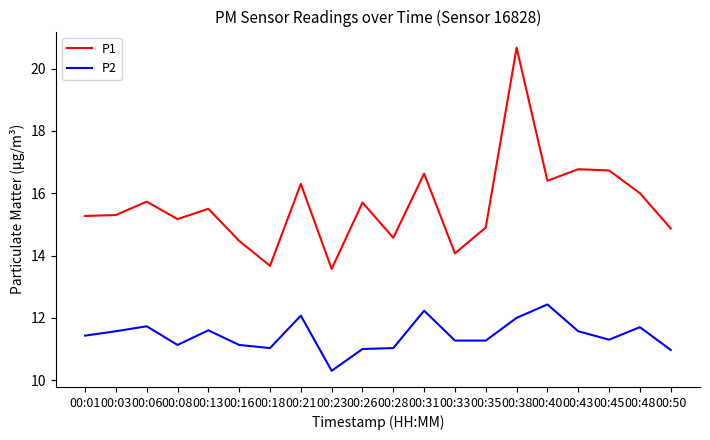

What is the greatest value displayed?

20.7